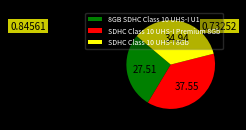

Is the sum of SDHC Class 10 UHS-I Premium 8Gb and SDHC Class 10 UHS-I 8Gb greater than half?

Yes